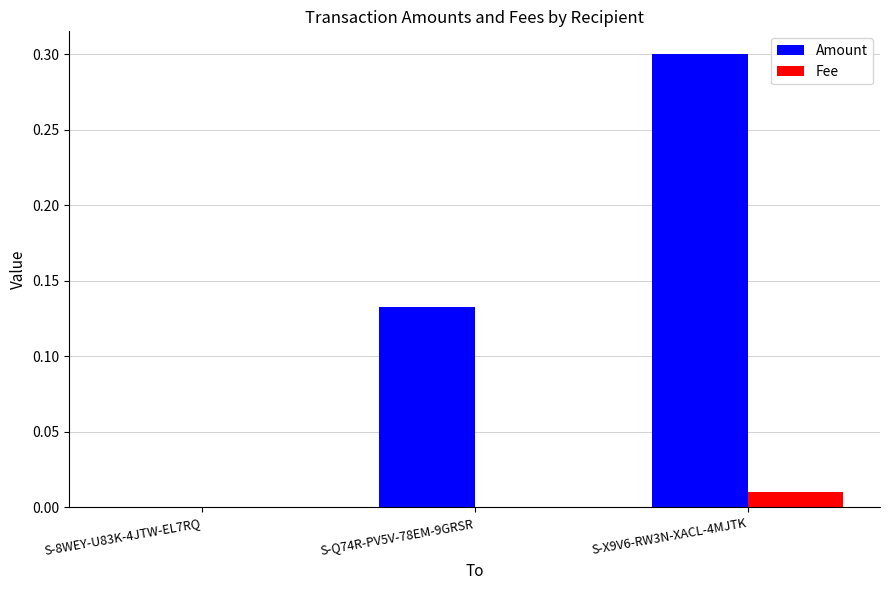

Is the value of Fee at S-Q74R-PV5V-78EM-9GRSR greater than the value of Amount at S-Q74R-PV5V-78EM-9GRSR?

No